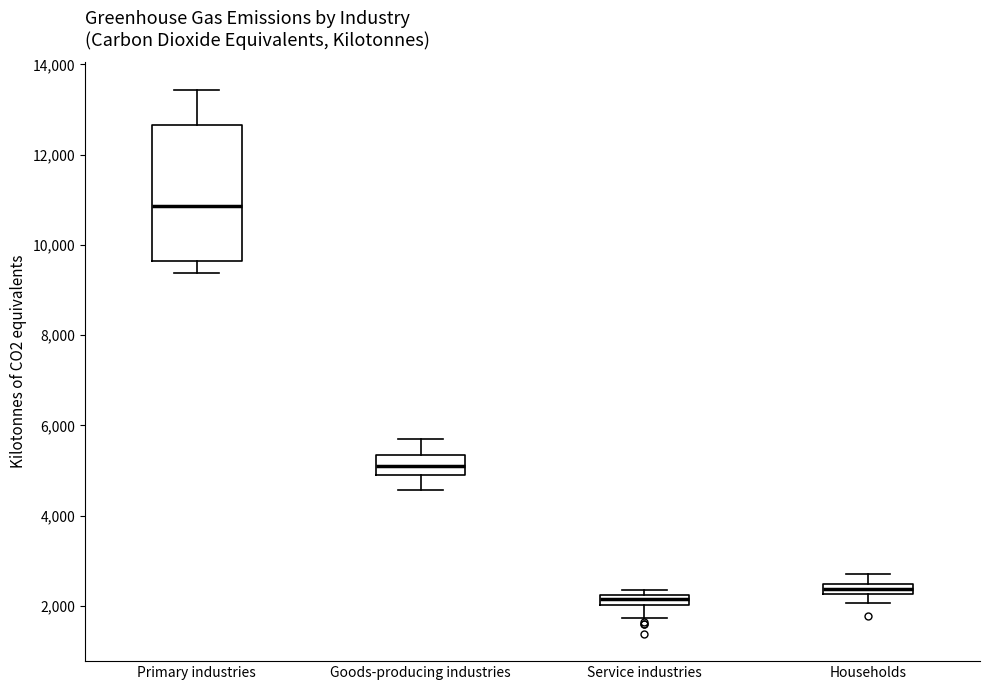

Where is the lower edge of the box for Households on the y-axis? The values are not printed on the chart, so give them approximately, as read against the axis.

2200